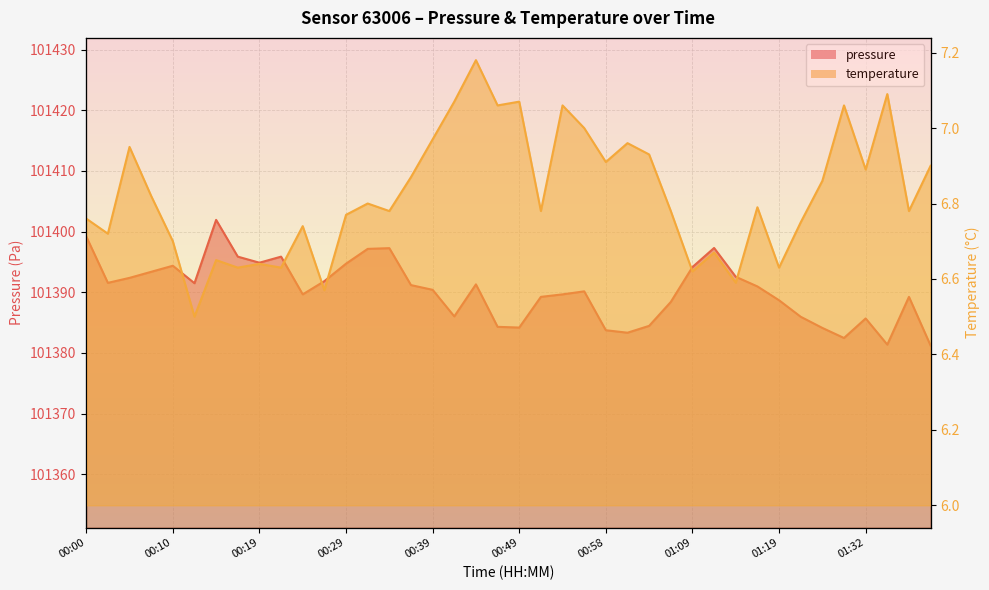

What is the value of the pressure point at the 16th from the left?

101391.2